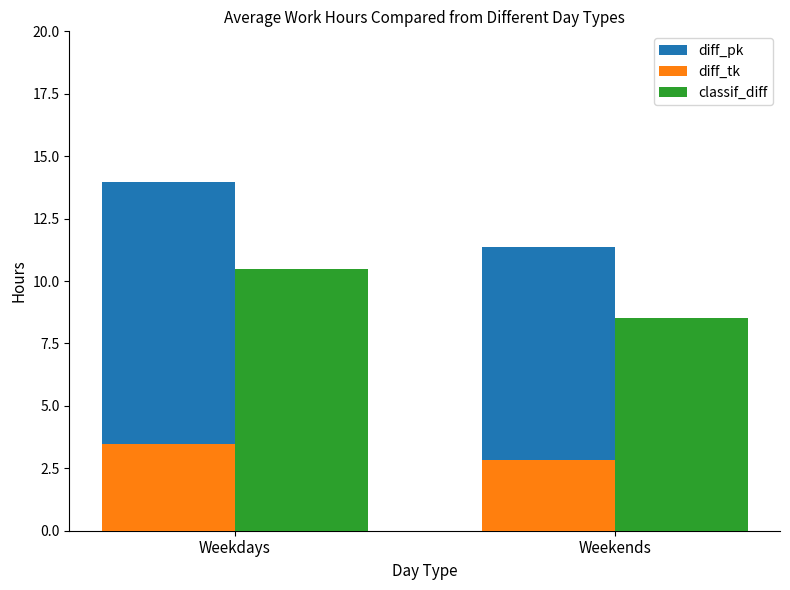

Rank the series by their maximum value, from lowest to highest.

diff_tk, classif_diff, diff_pk